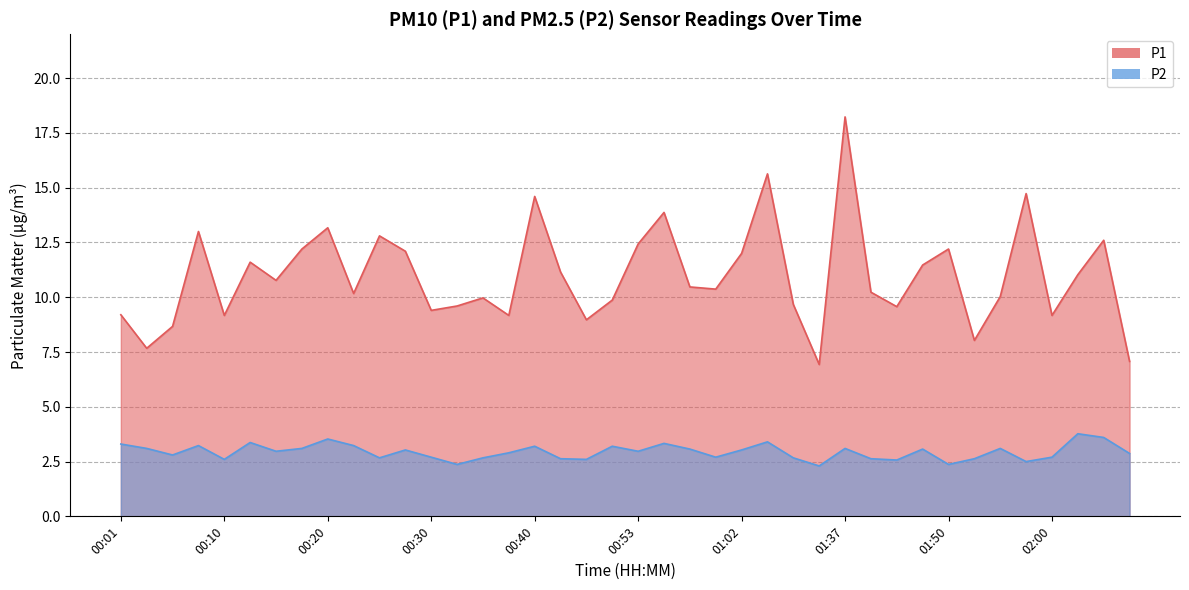

What is the value of the P1 point at the 37th from the left?

9.2